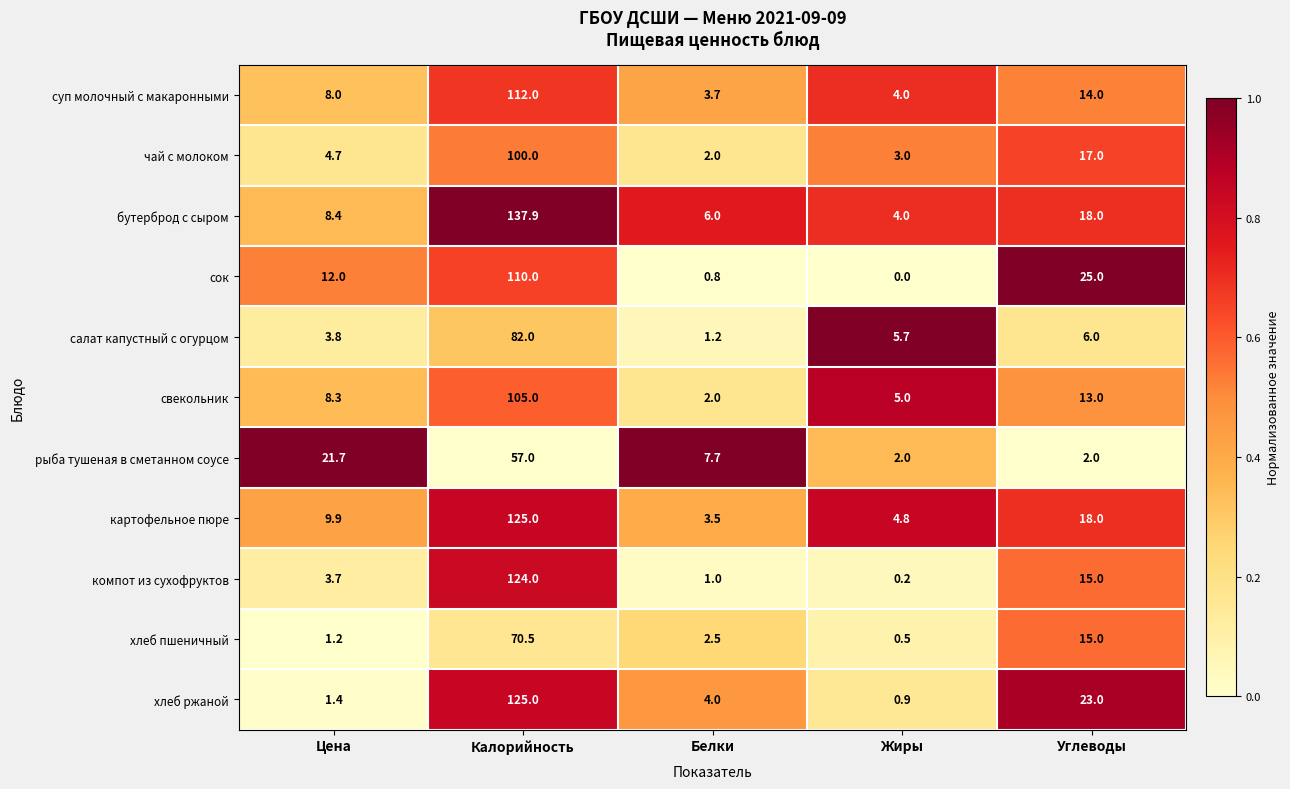

What is the total value across all series at Цена?

83.1